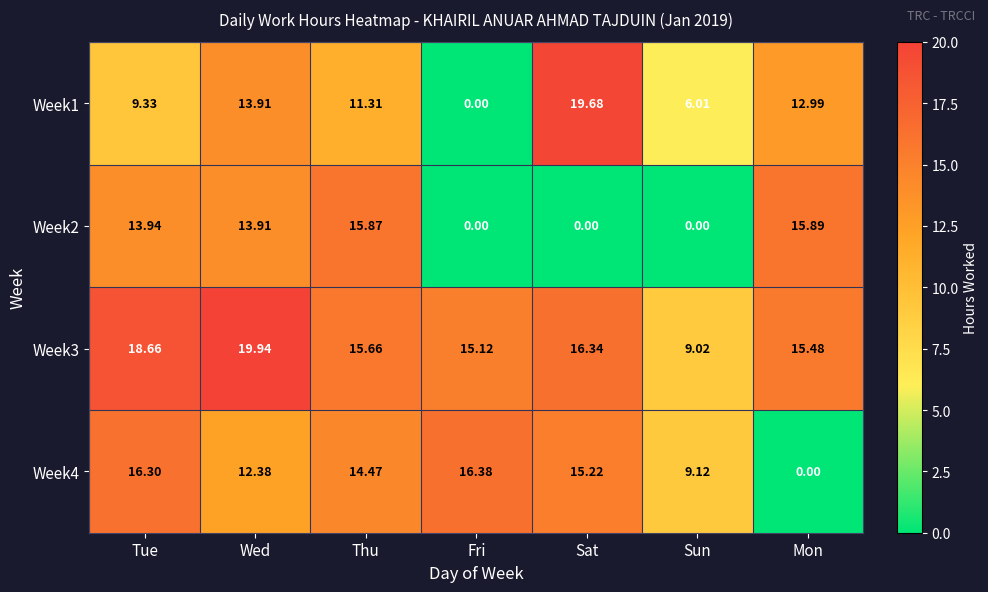

How many values in the Week4 series exceed 14?

4